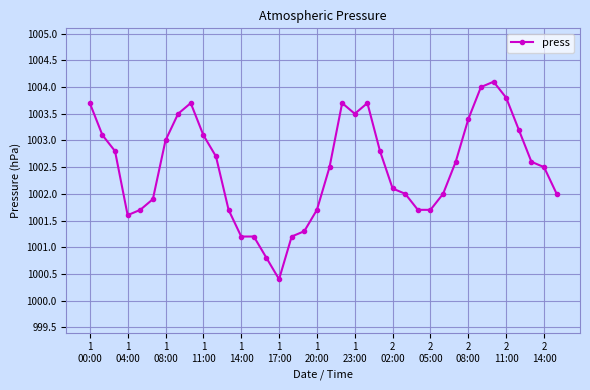

True or false: there are more than 2 points higher than both neighbors.

True